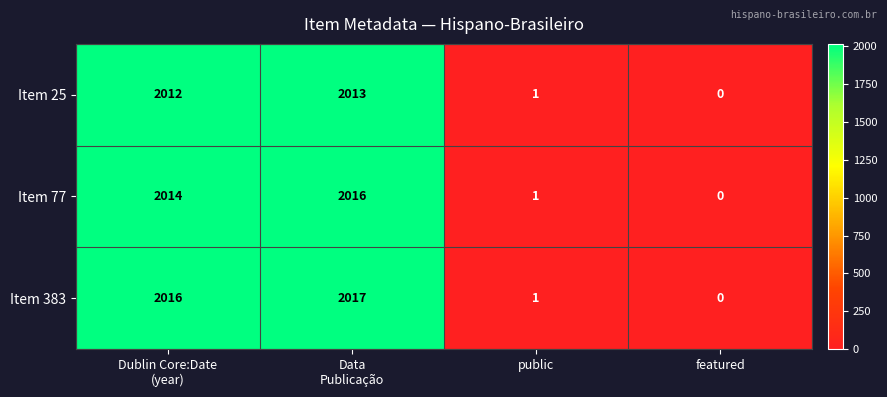

At how many categories does at least one series exceed 1603?

2